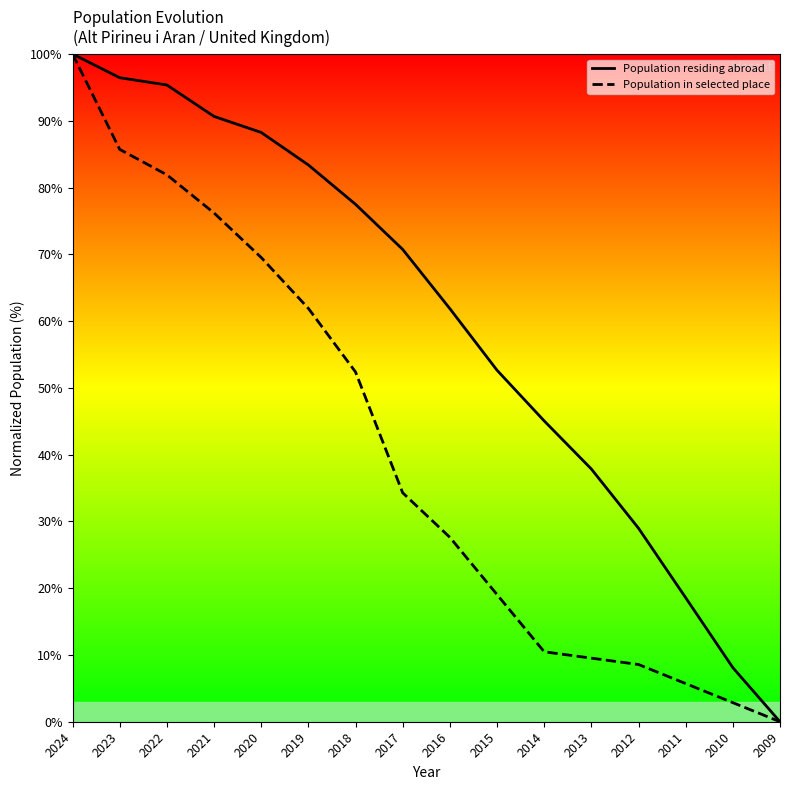

Where does the Population in selected place series first go above 34?

2024